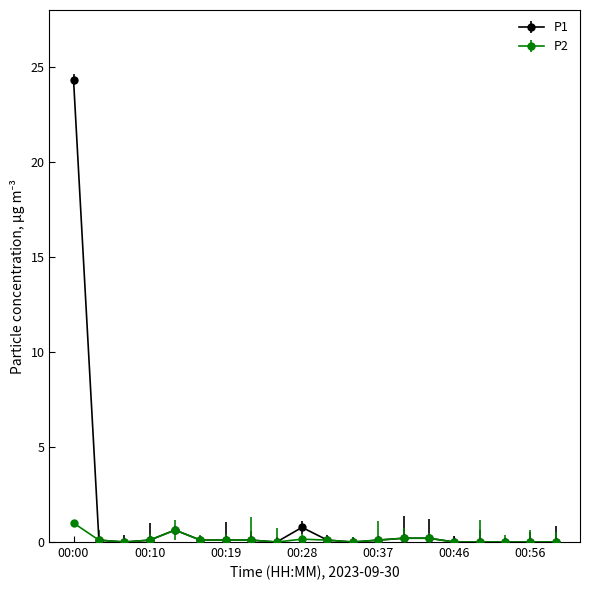

What is the greatest value displayed?

24.3